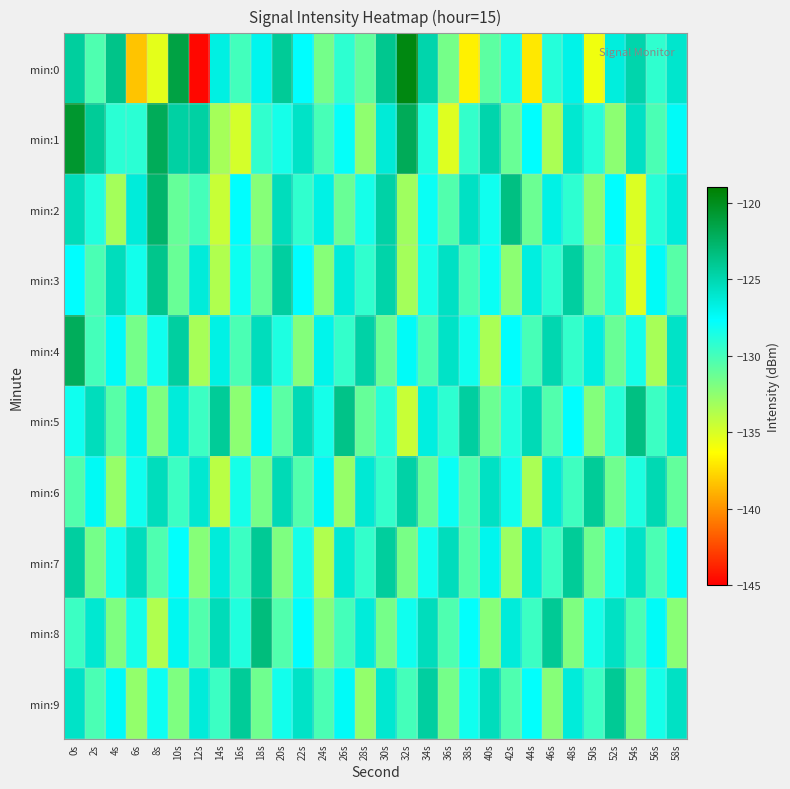

What is the spread (max minus min) of values at 8s?

13.4